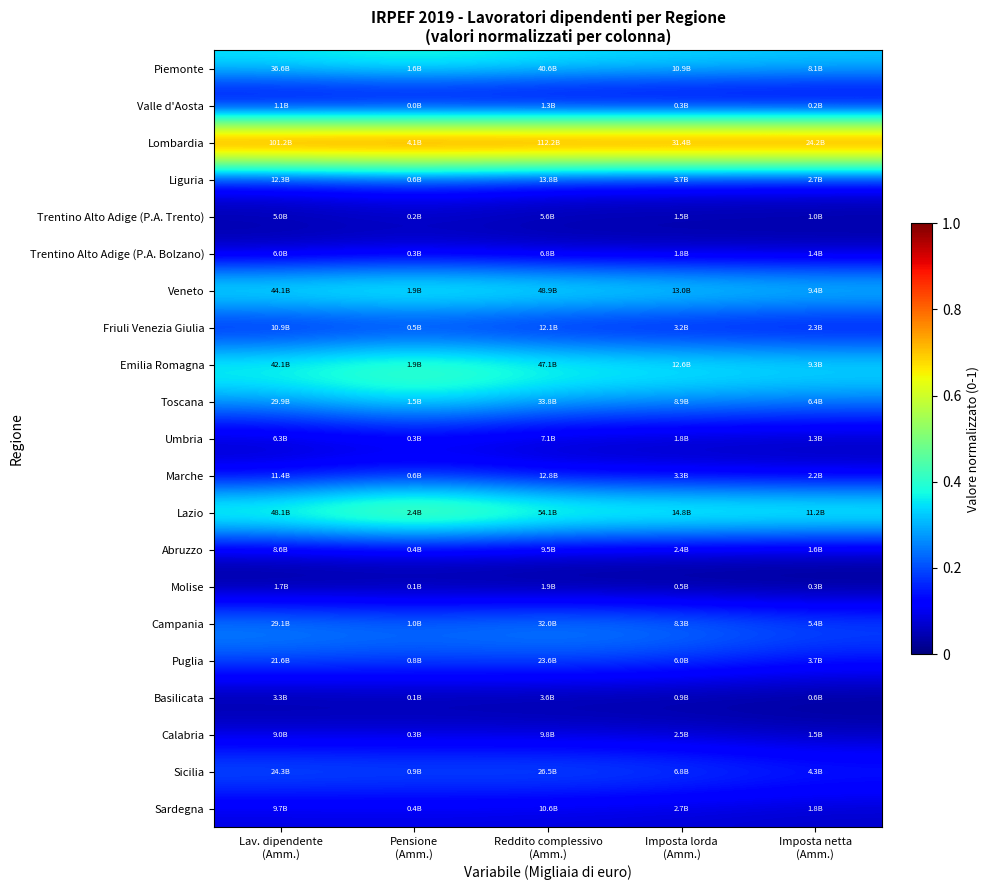

What is the maximum value shown in the chart?

1.0